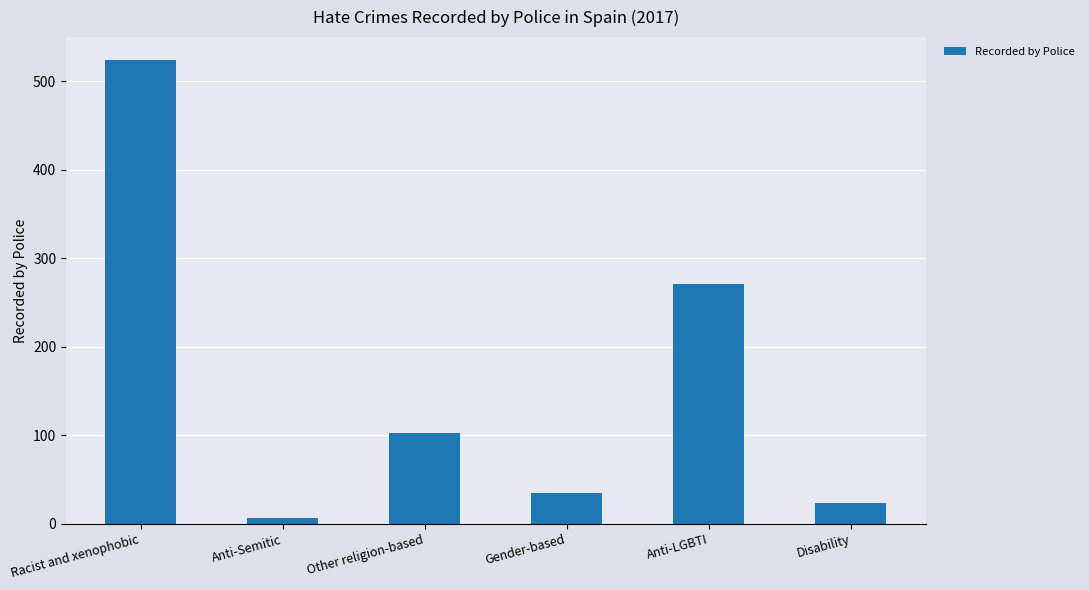

Reading right to left, what are all the values shown in this chart?

23	271	35	103	6	524